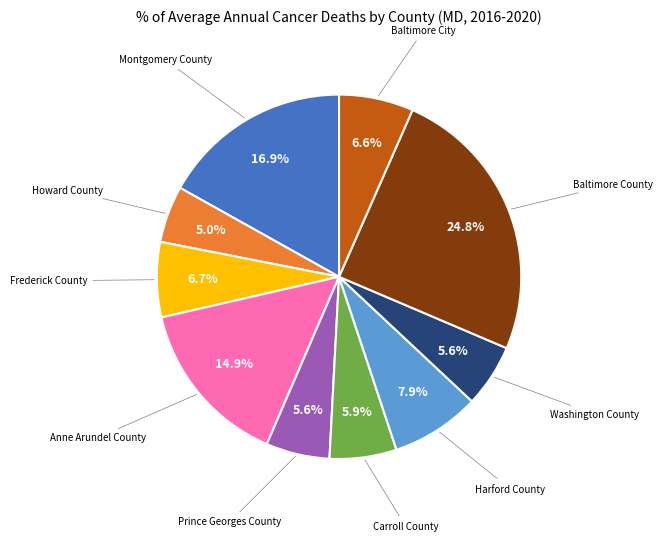

Is there any slice that represents more than half of the pie?

No